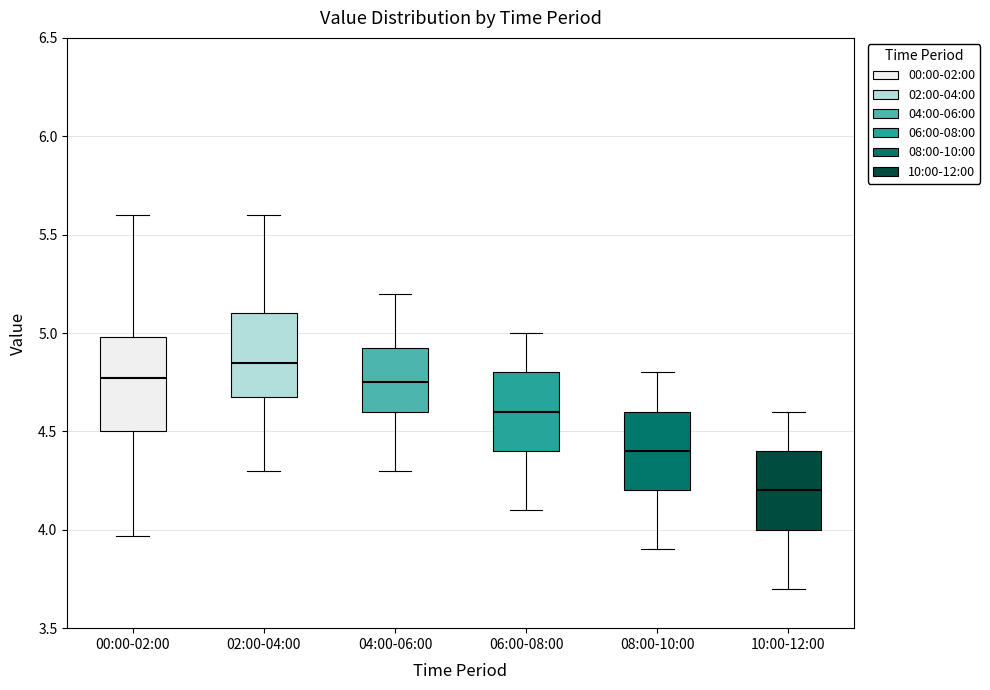

Which box's median line is the lowest?

10:00-12:00